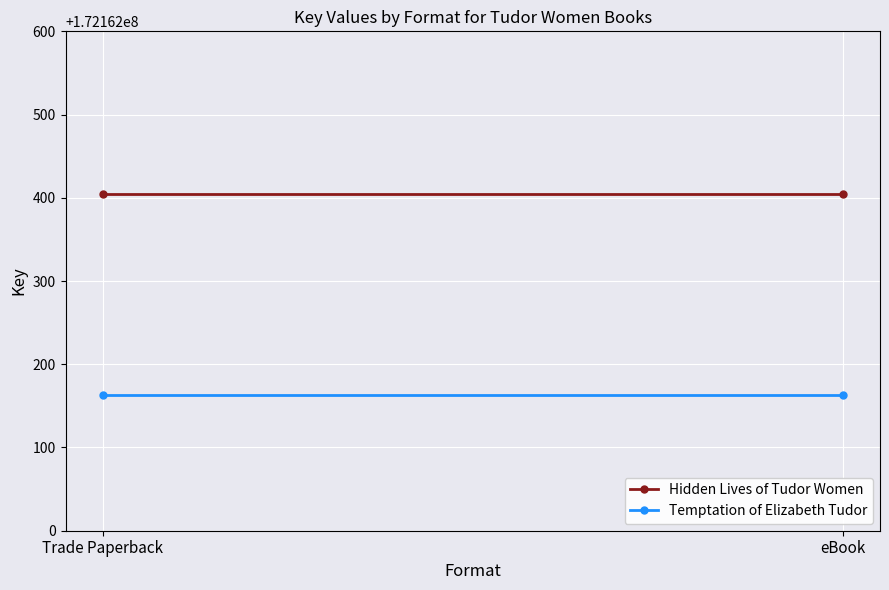

What is the greatest value displayed?

172162405